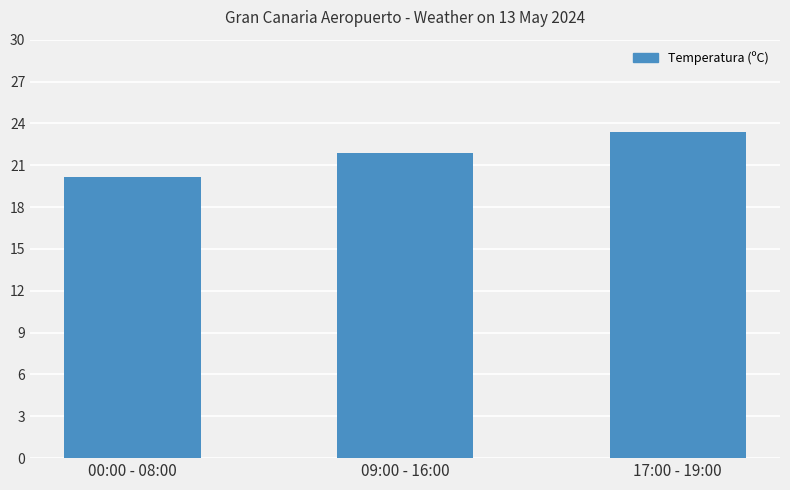

Which label corresponds to the smallest value in the chart?

00:00 - 08:00